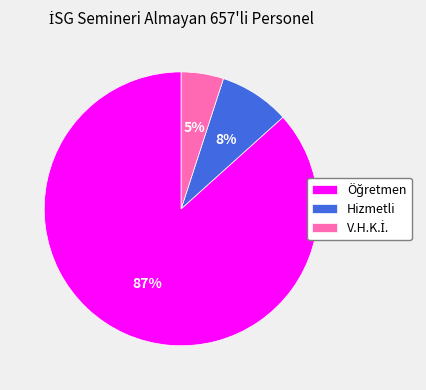

To the nearest percent, what is the average slice percentage?

33%